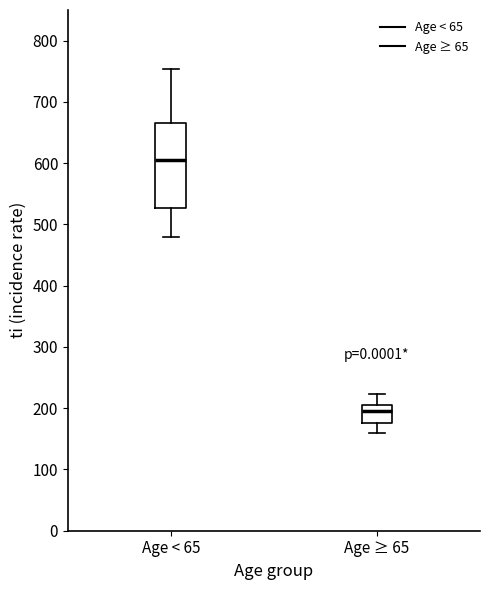

Which box's median line is the lowest?

Age ≥ 65